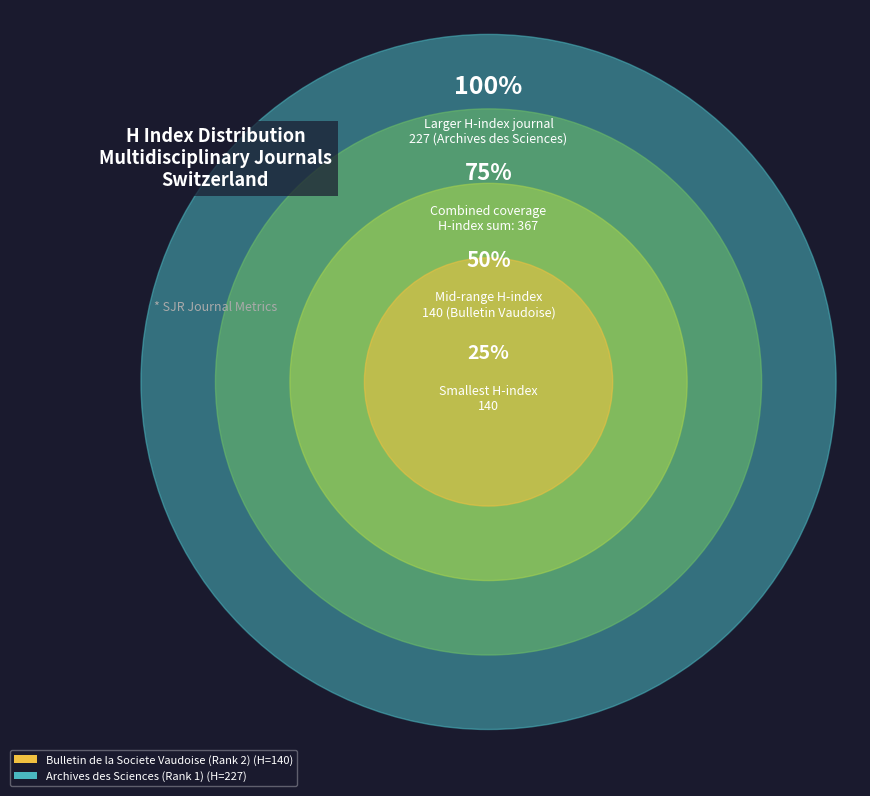

To the nearest percent, what is the difference between the largest and smallest slice percentages?

24%